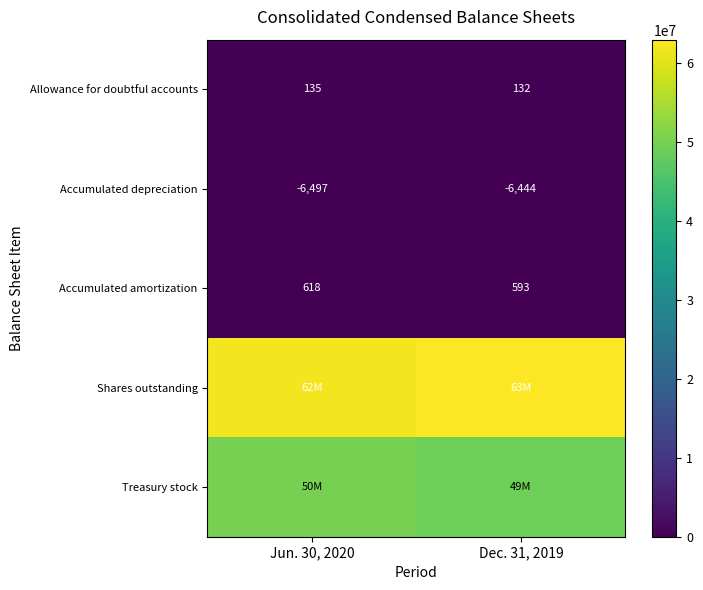

What is the minimum value shown in the chart?

-6497